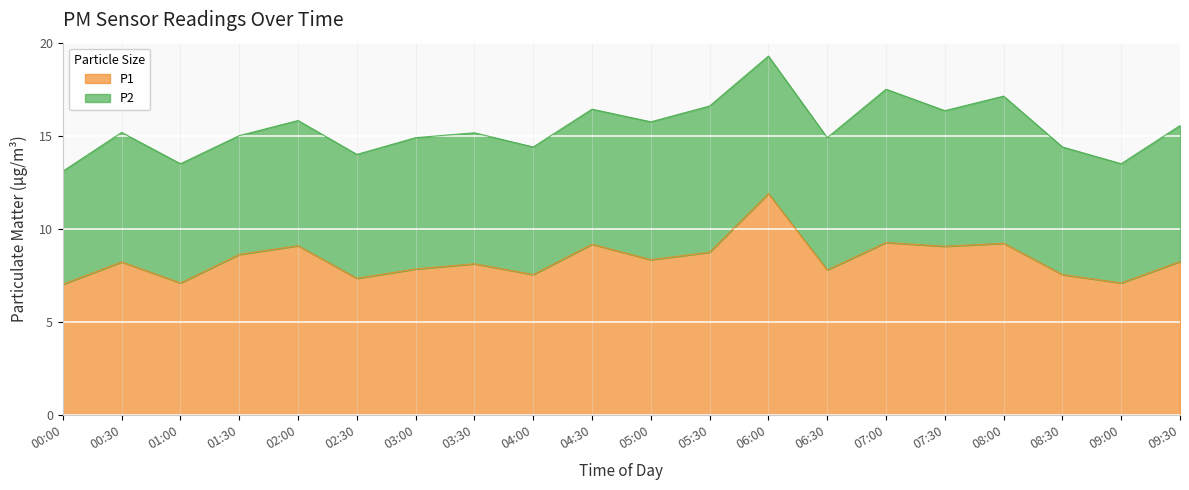

What is the average value?

8.4